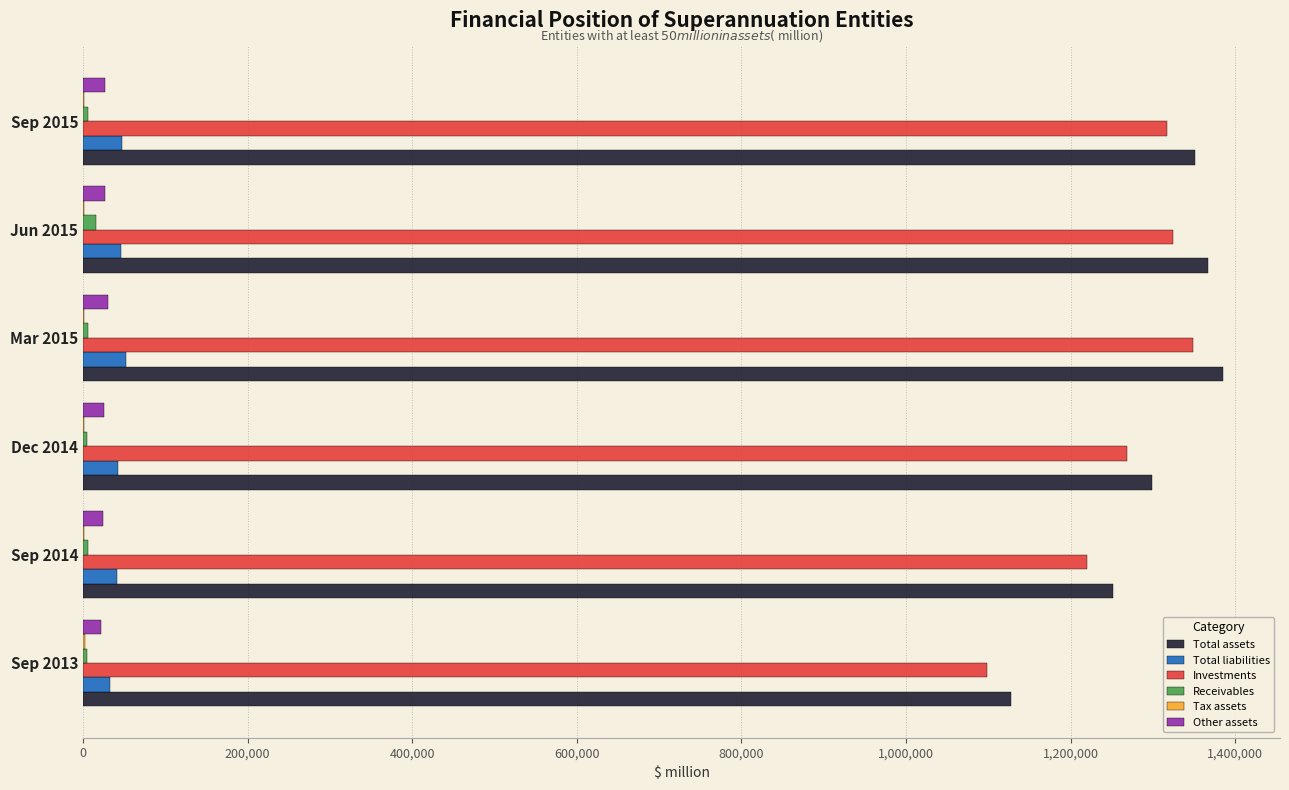

Count the number of data series in this chart.

6